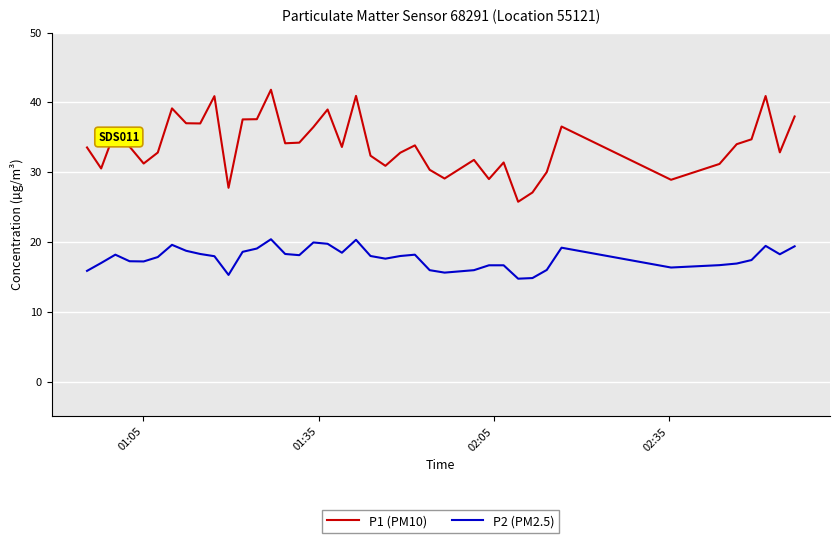

What is the maximum value for P1 (PM10)?

41.8